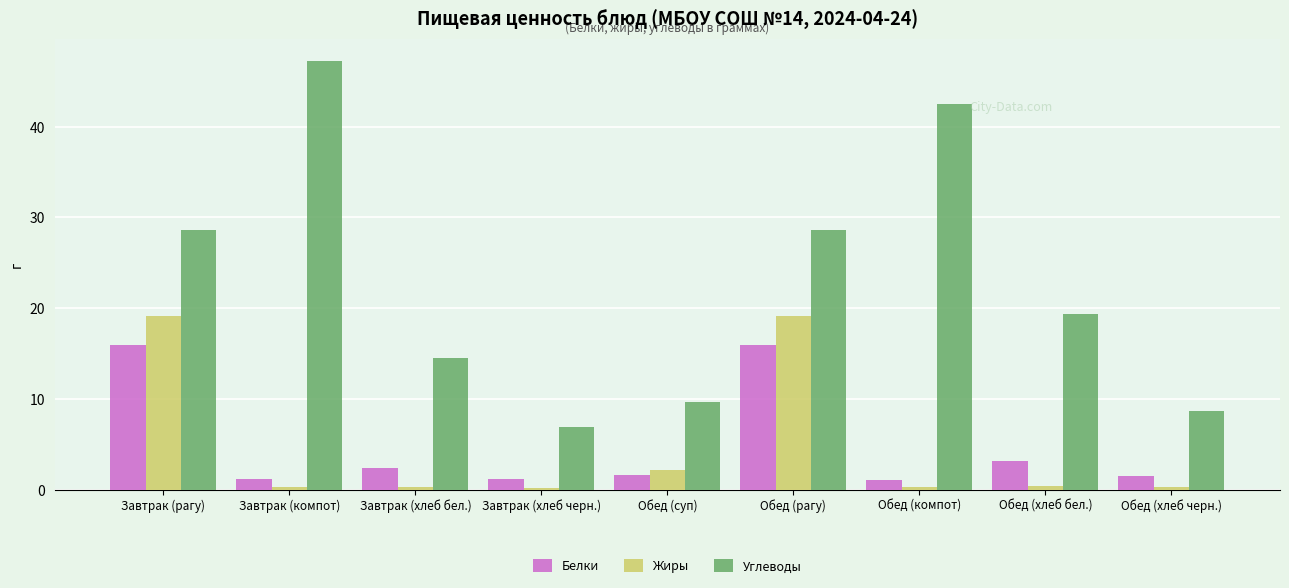

What is the highest value of the Жиры series?

19.1